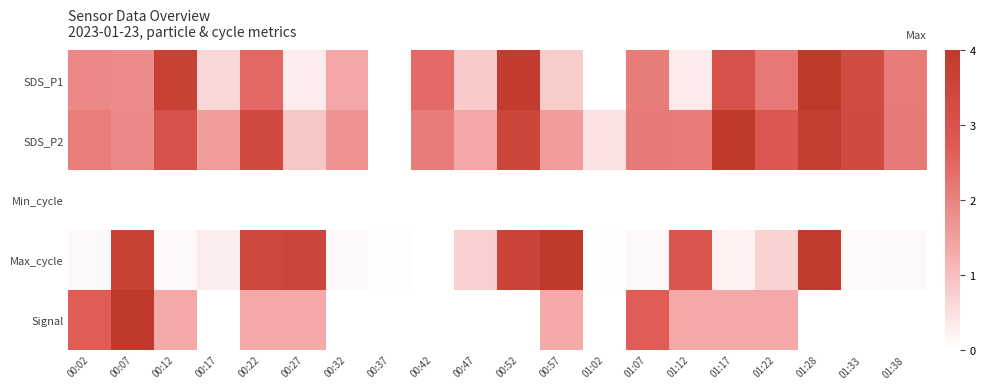

Rank the series by their average value, from highest to lowest.

SDS_P2, SDS_P1, Max_cycle, Signal, Min_cycle